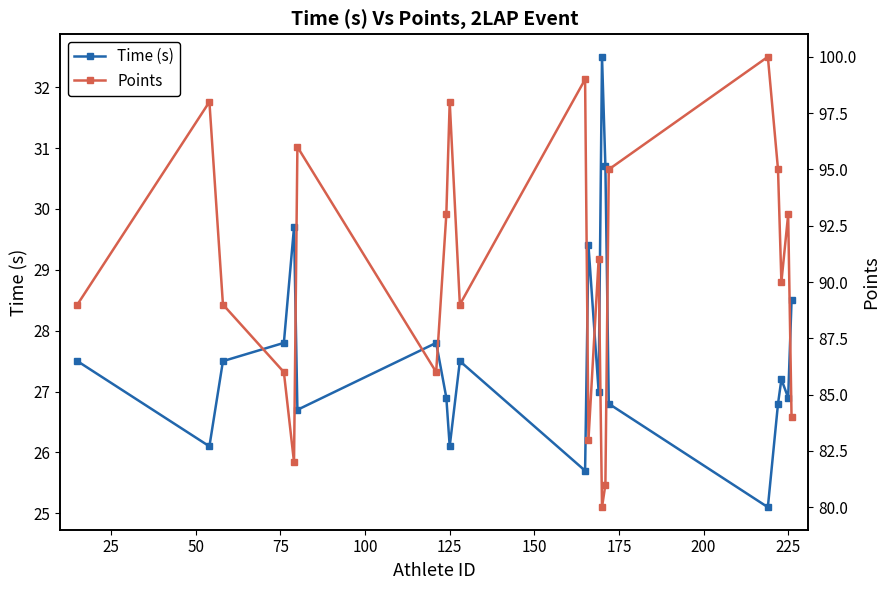

What is the minimum value for Time (s)?

25.1